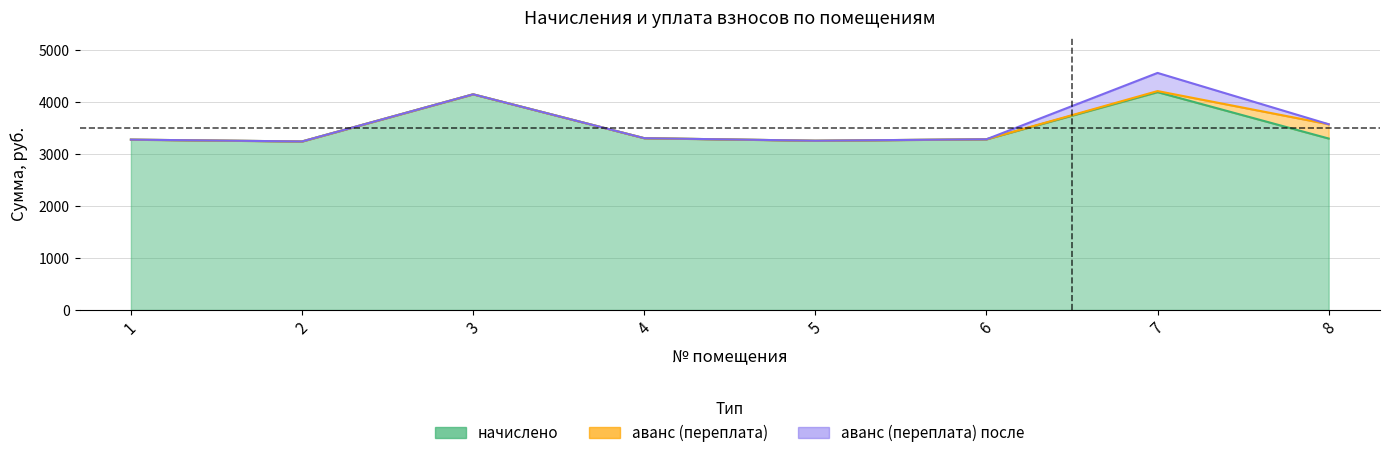

The value of аванс (переплата) at 6 is -137.2. True or false?

False